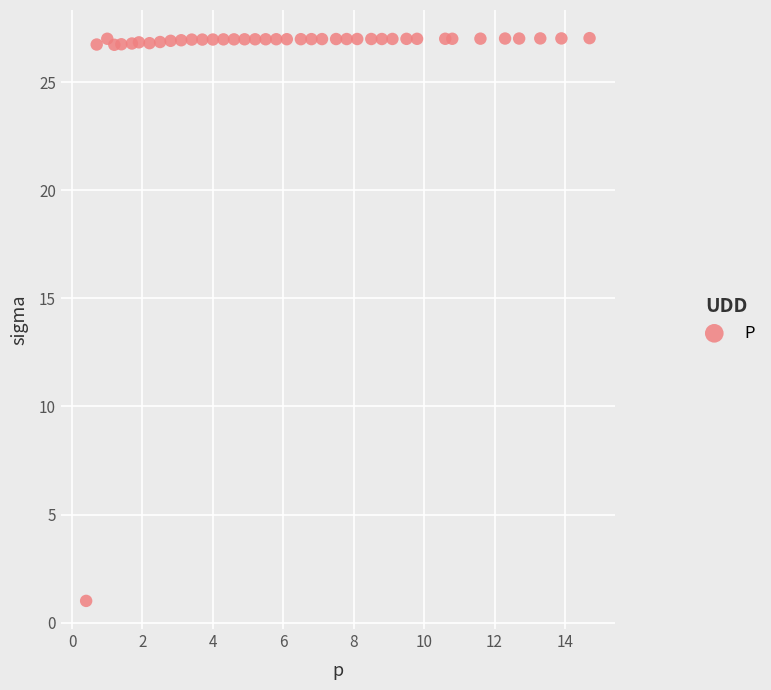

What is the range of X values (max minus min)?

14.3